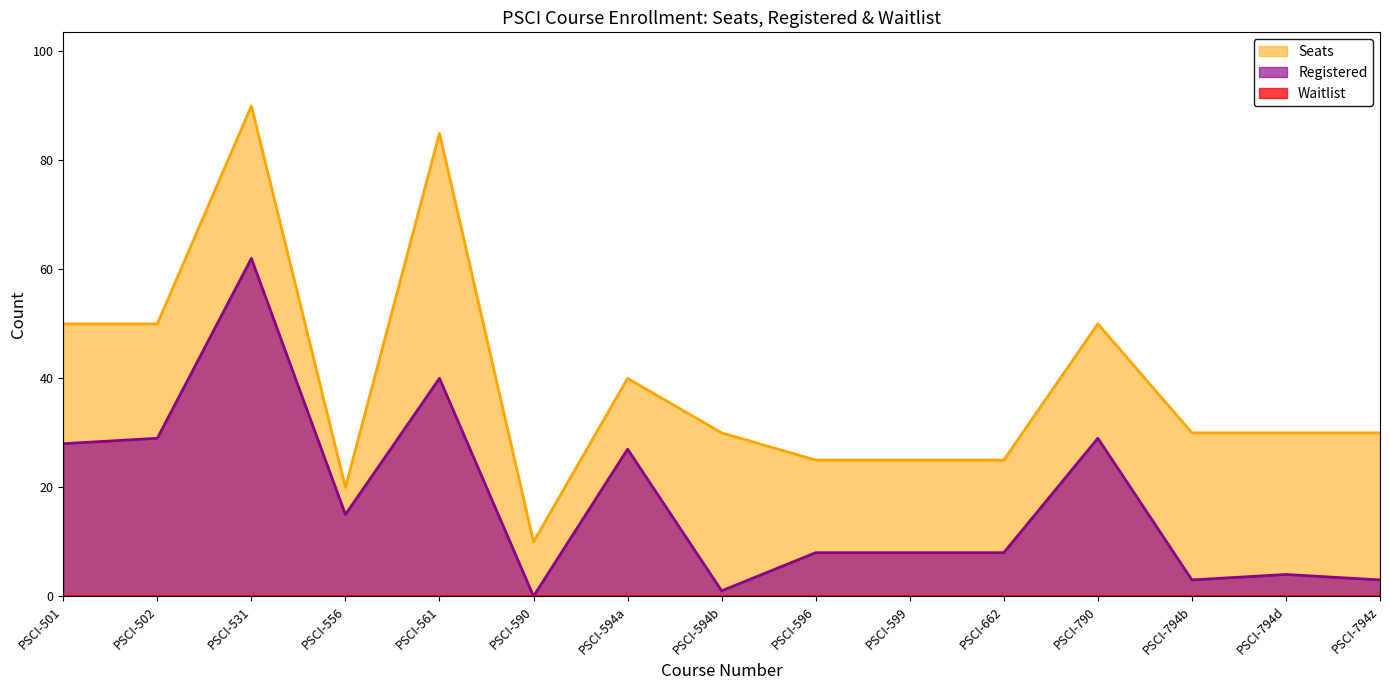

What is the label of the 15th point from the right?

PSCI-501